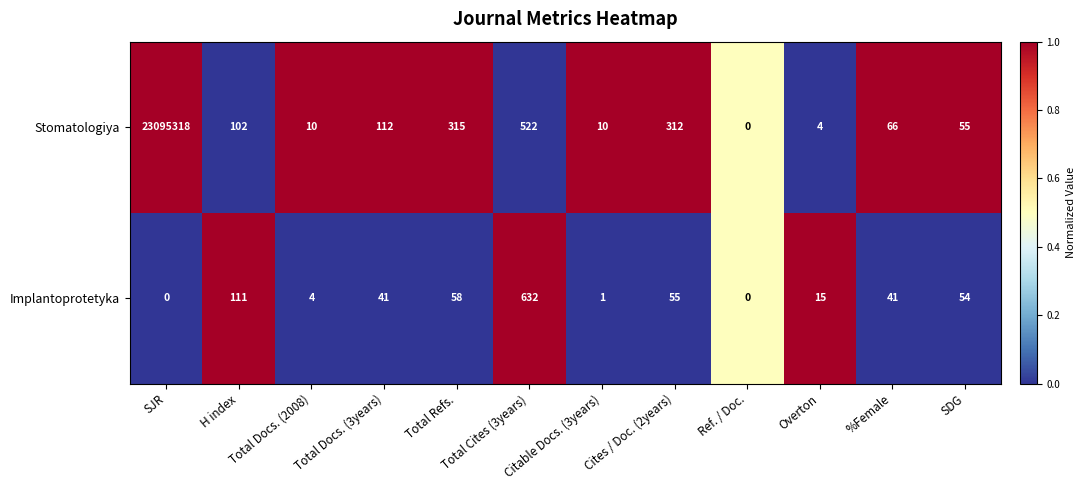

What is the sum of all Stomatologiya values?

23096826